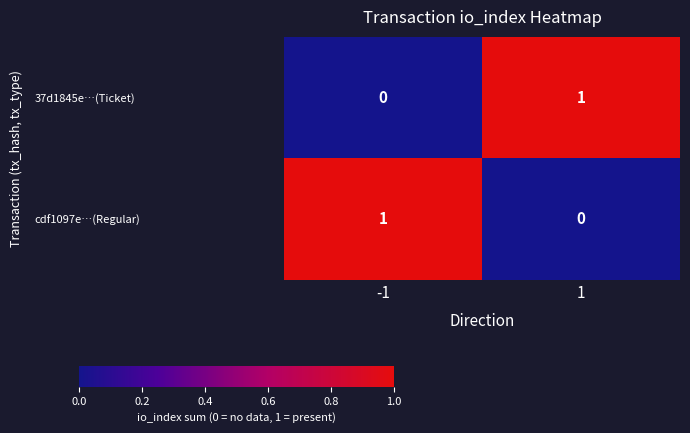

What is the spread (max minus min) of values at 1?

1